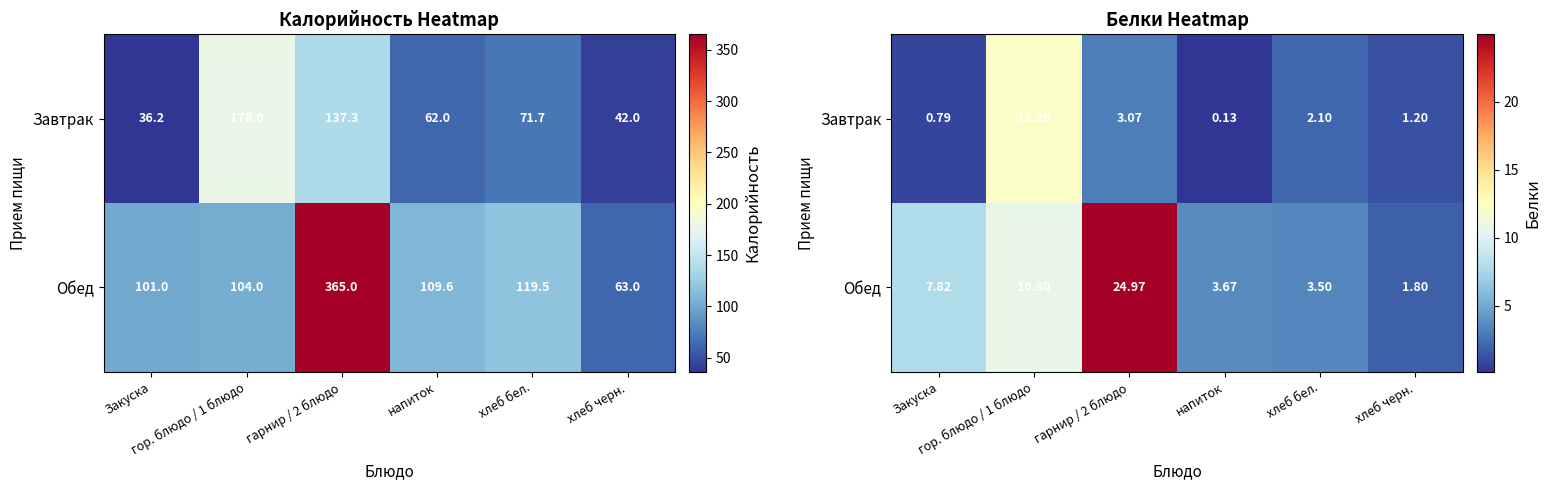

How many values in the Обед series are below 7?

3